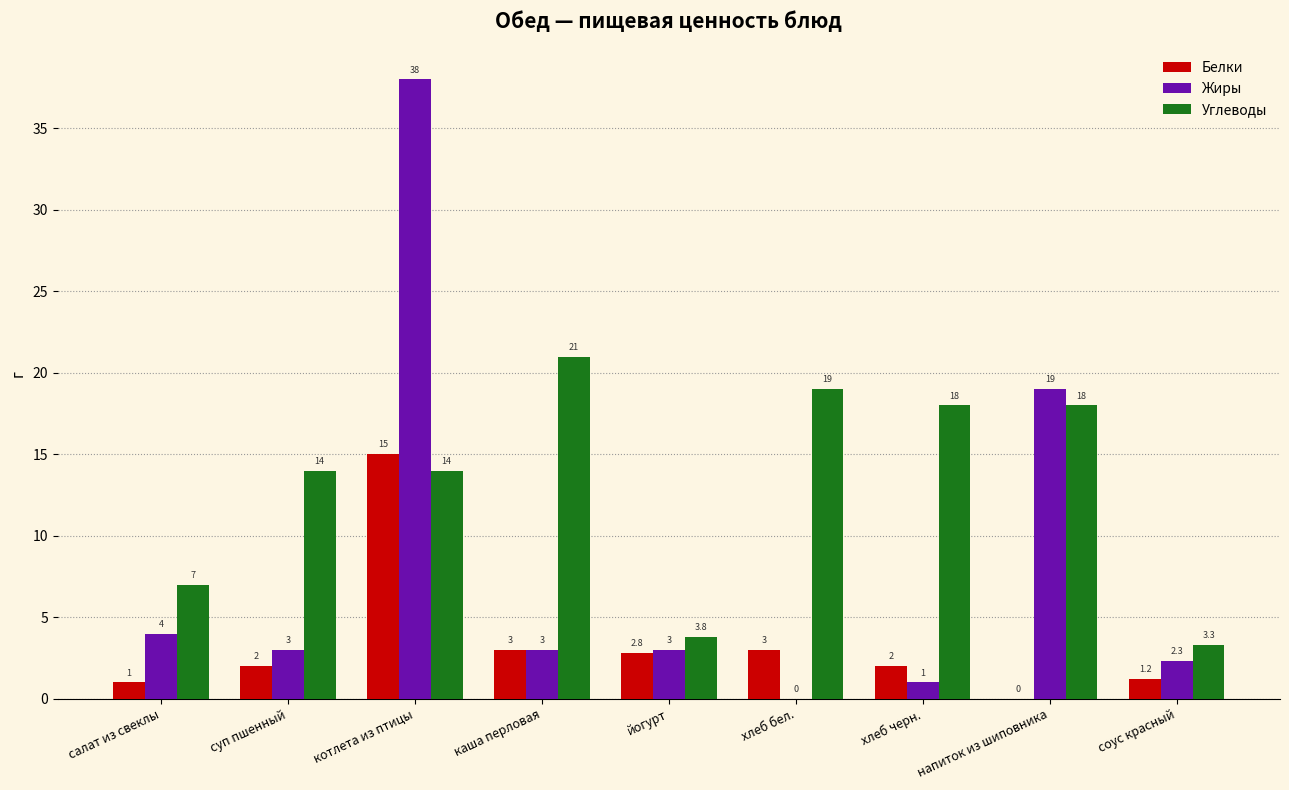

Reading left to right, extract all data points from this chart.

Белки: салат из свеклы=1.0	суп пшенный=2.0	котлета из птицы=15.0	каша перловая=3.0	йогурт=2.8	хлеб бел.=3.0	хлеб черн.=2.0	напиток из шиповника=0.0	соус красный=1.2
Жиры: салат из свеклы=4.0	суп пшенный=3.0	котлета из птицы=38.0	каша перловая=3.0	йогурт=3.0	хлеб бел.=0.0	хлеб черн.=1.0	напиток из шиповника=19.0	соус красный=2.3
Углеводы: салат из свеклы=7.0	суп пшенный=14.0	котлета из птицы=14.0	каша перловая=21.0	йогурт=3.8	хлеб бел.=19.0	хлеб черн.=18.0	напиток из шиповника=18.0	соус красный=3.3